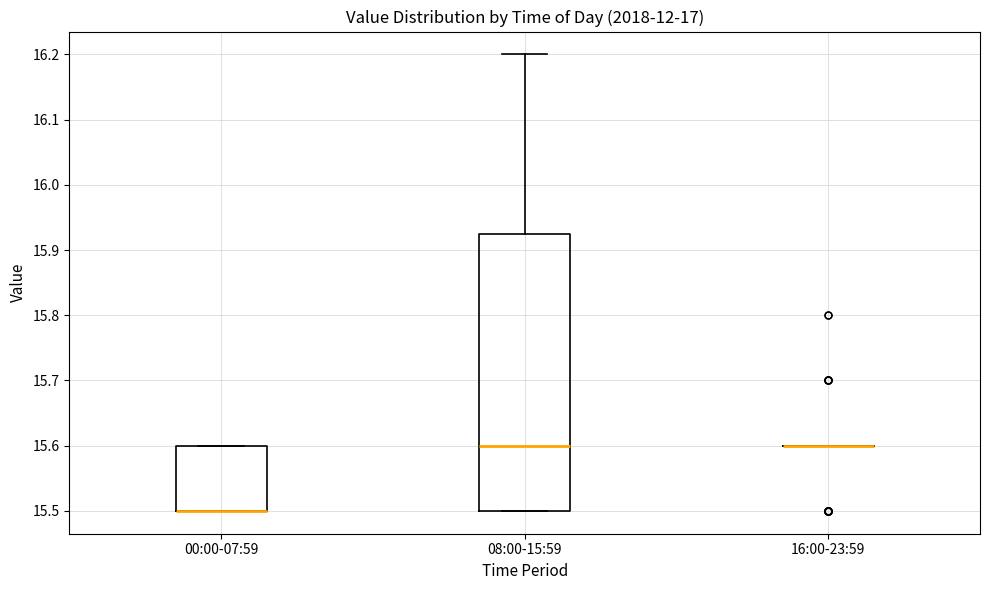

Which box is the tallest, from its lower edge to its upper edge?

08:00-15:59